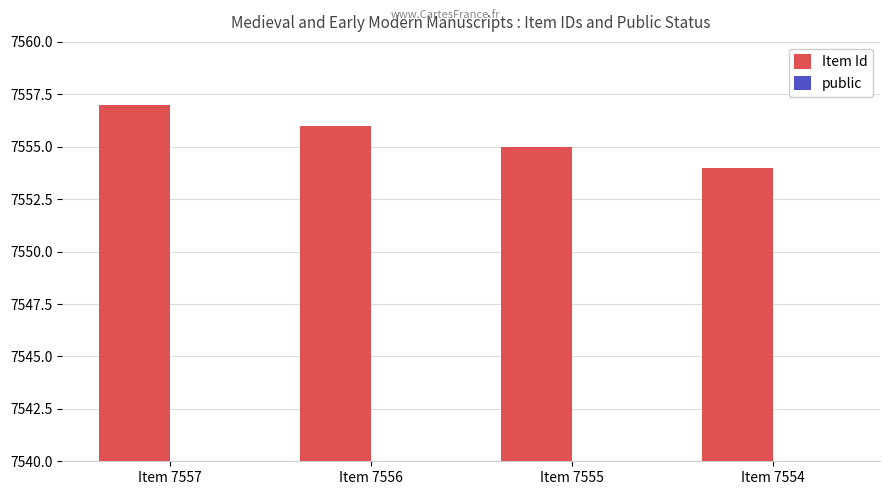

What are all the series names shown in the legend?

Item Id, public